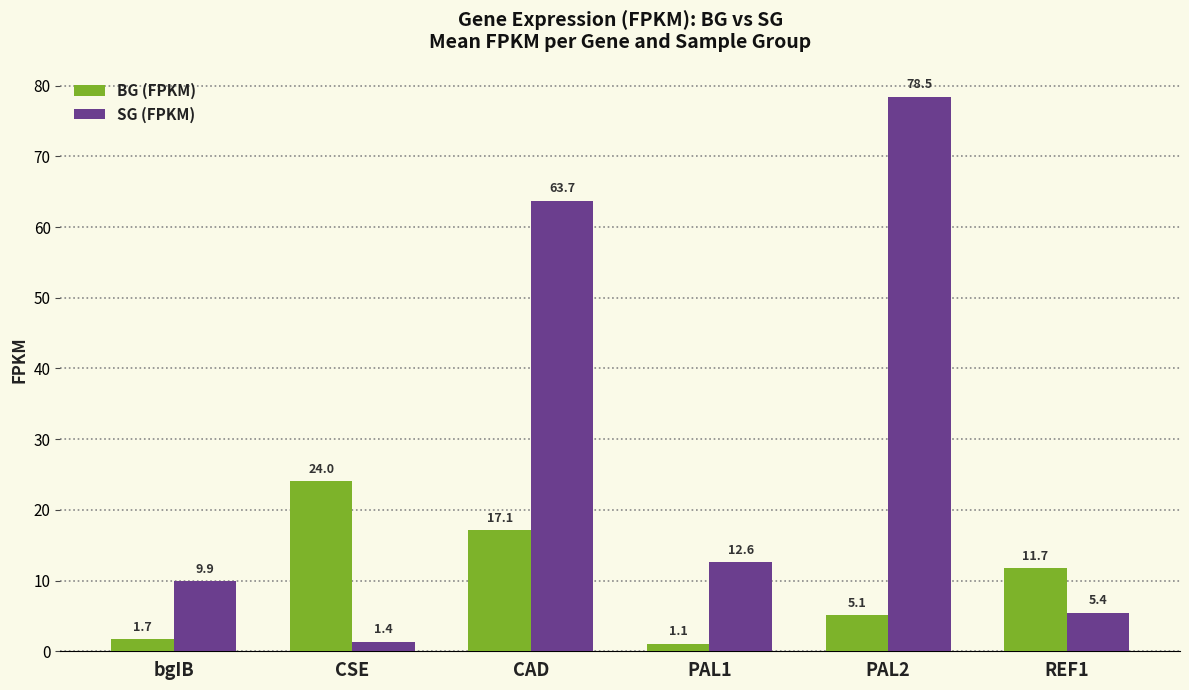

Count the number of categories in the chart.

6